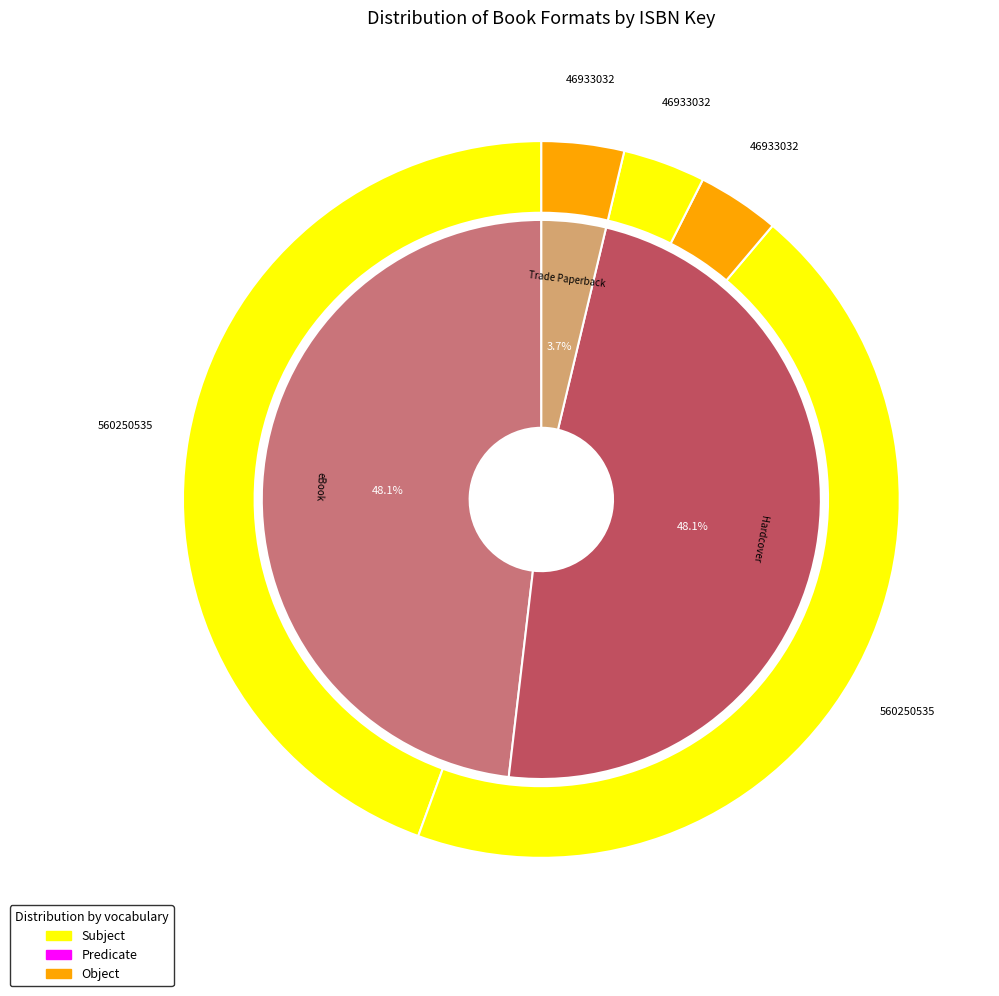

Is 9781481466868 the majority of the pie?

No